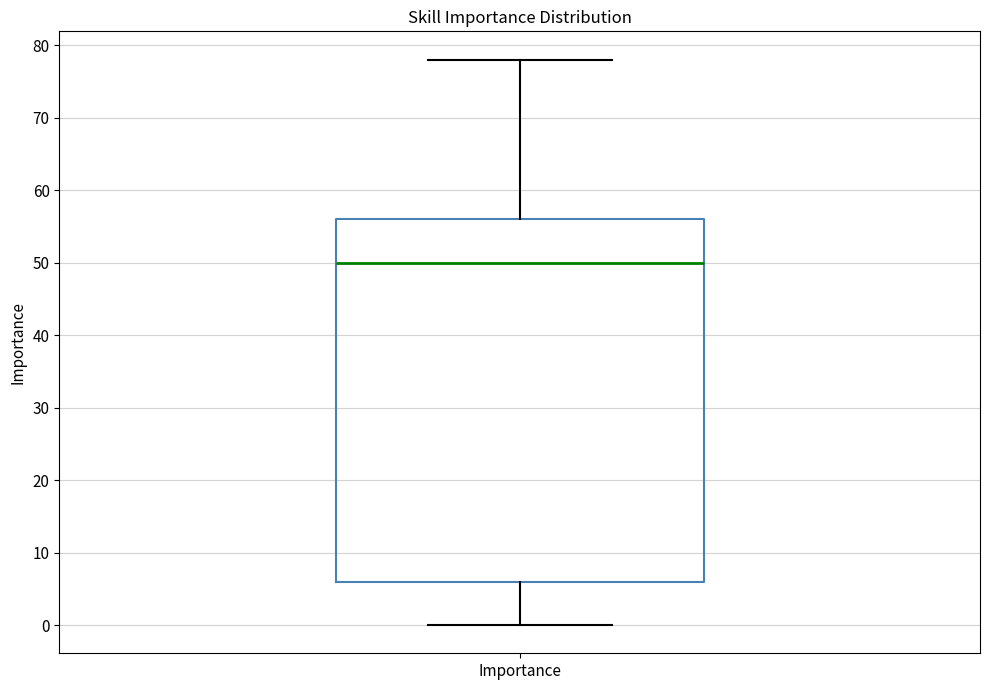

Where is the lower edge of the box for Importance on the y-axis? The values are not printed on the chart, so give them approximately, as read against the axis.

6